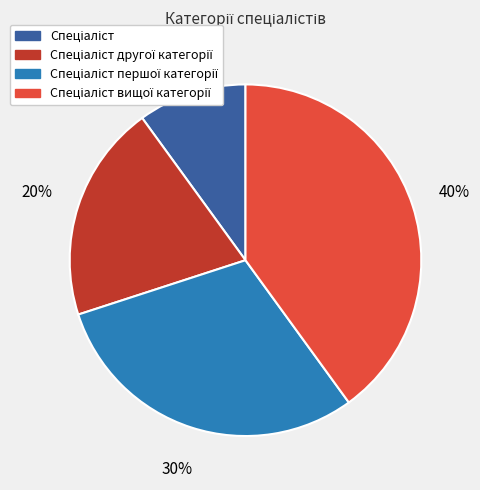

To the nearest percent, what is the difference between the largest and smallest slice percentages?

30%